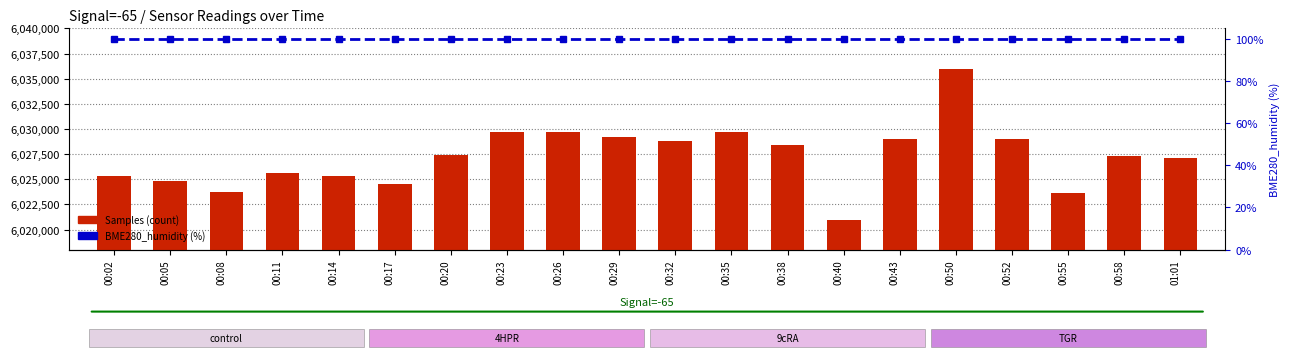

Rank the series by their maximum value, from highest to lowest.

Samples (count), BME280_humidity (percentile)